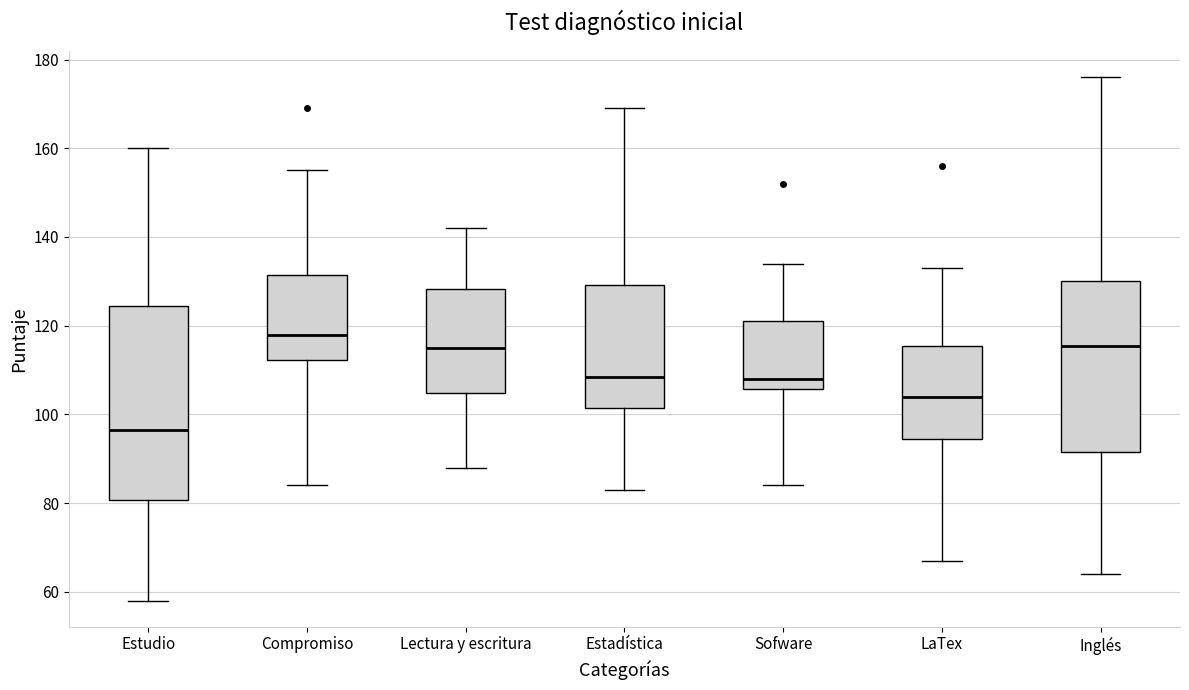

Which box has the lowest median line?

Estudio